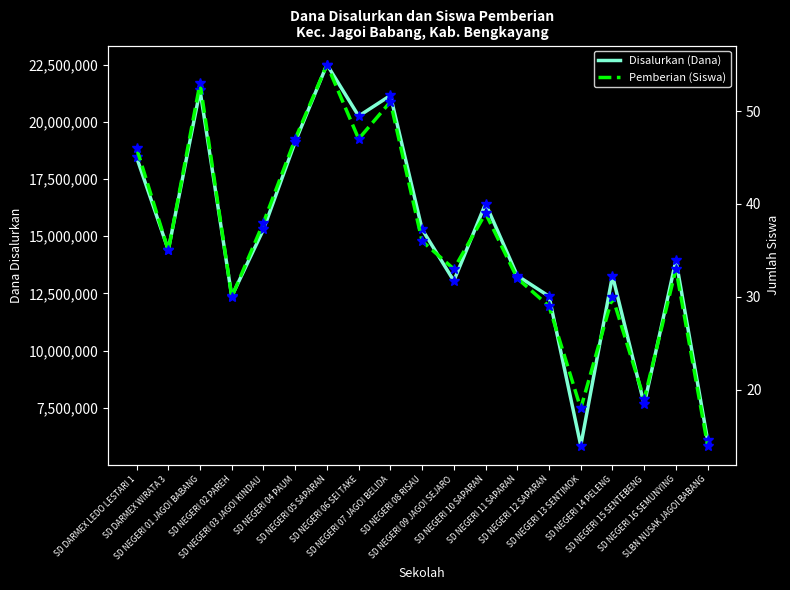

Which series has the largest total across all categories?

Disalurkan (Dana)